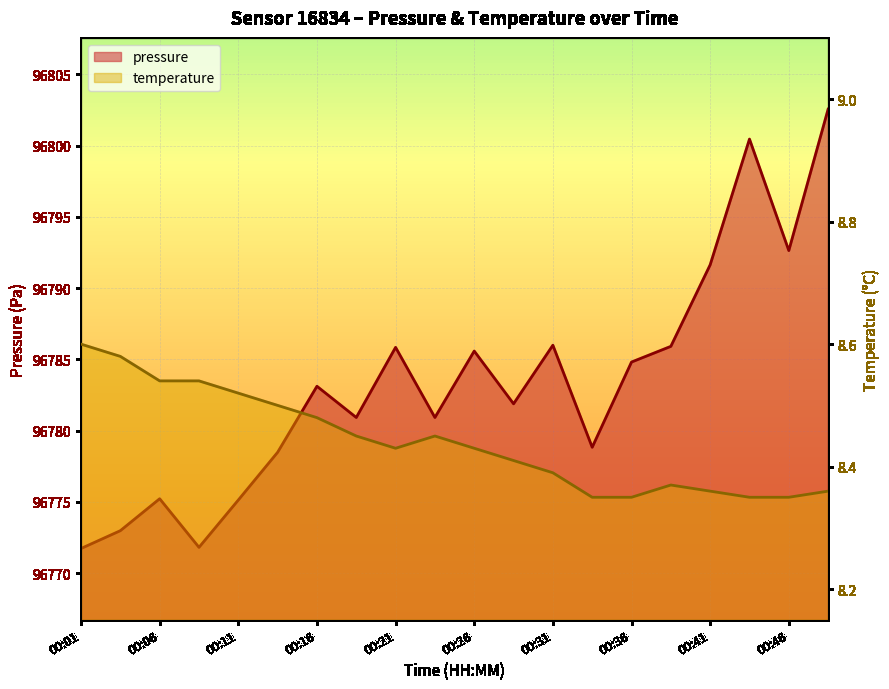

What is the value of the pressure point at the 11th from the left?

96785.6